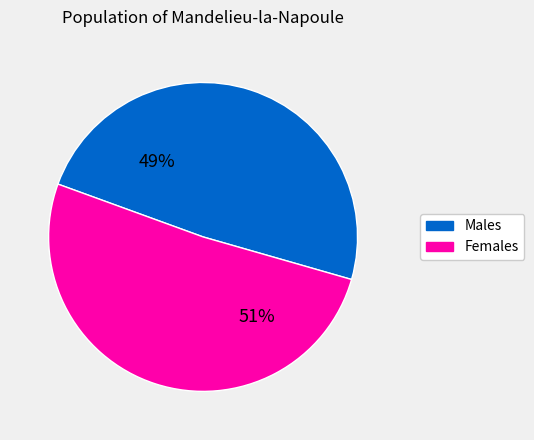

To the nearest percent, what is the difference between the largest and smallest slice percentages?

2%